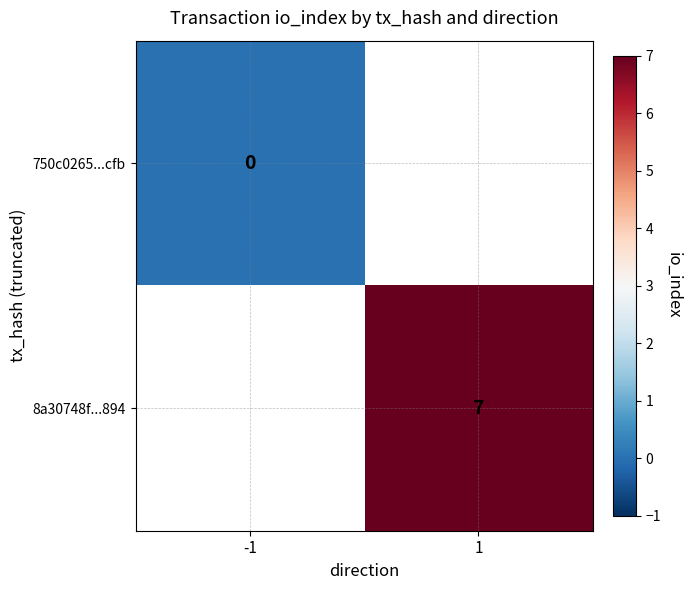

Is it true that 8a30748f...894 equals 7 at 1?

True